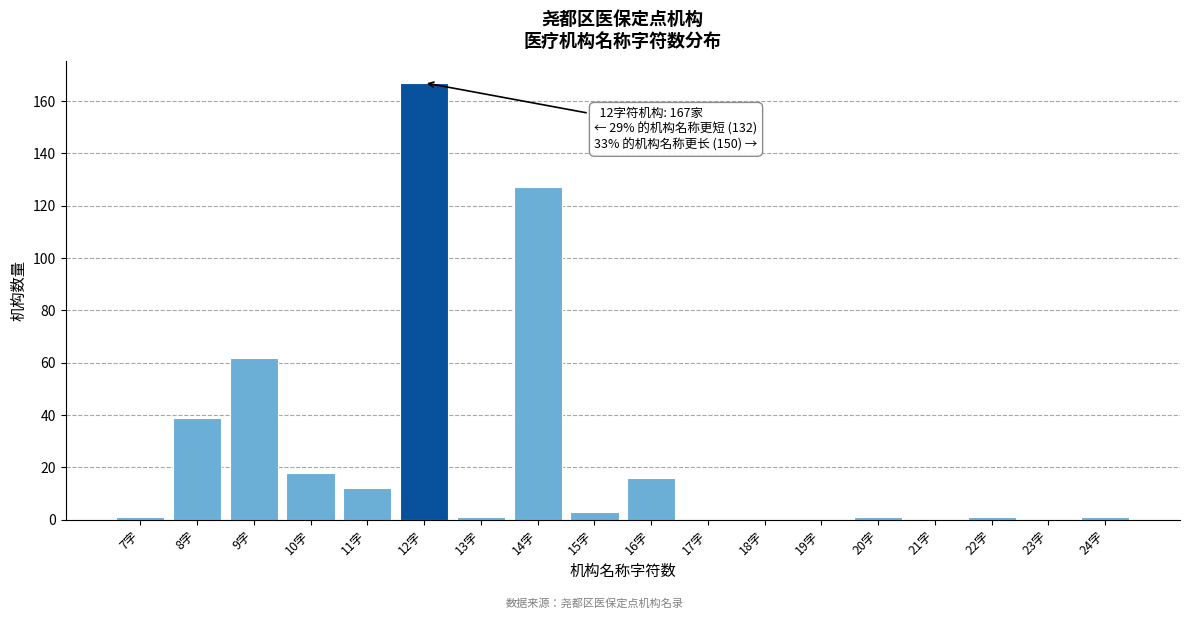

Which range on the x-axis has the tallest bar?

11.5 to 12.5